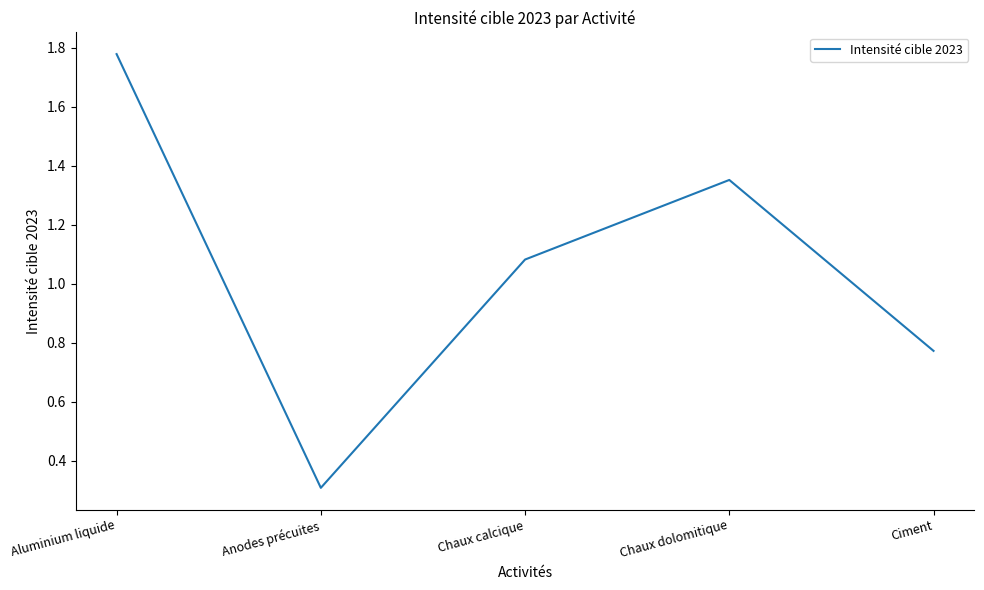

What is the minimum value shown in the chart?

0.3